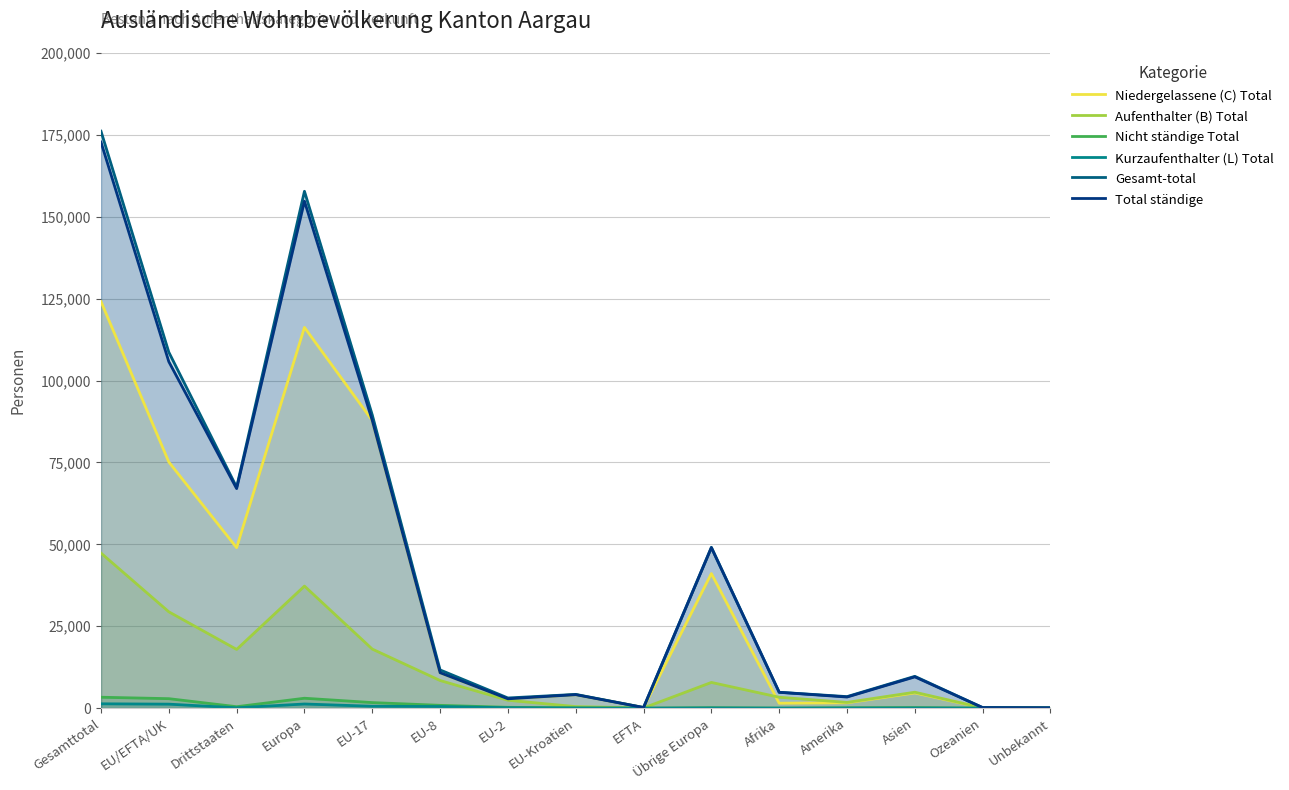

Reading right to left, list all the values displayed in this chart.

Niedergelassene (C) Total: Unbekannt=38	Ozeanien=84	Asien=4647	Amerika=1628	Afrika=1506	Übrige Europa=41085	EFTA=194	EU-Kroatien=4113	EU-2=2852	EU-8=10814	EU-17=87804	Europa=116231	Drittstaaten=48988	EU/EFTA/UK=75146	Gesamttotal=124134
Aufenthalter (B) Total: Unbekannt=55	Ozeanien=80	Asien=4863	Amerika=1751	Afrika=3328	Übrige Europa=7851	EFTA=59	EU-Kroatien=470	EU-2=2411	EU-8=8440	EU-17=18031	Europa=37262	Drittstaaten=17928	EU/EFTA/UK=29411	Gesamttotal=47339
Nicht ständige Total: Unbekannt=0	Ozeanien=3	Asien=166	Amerika=127	Afrika=13	Übrige Europa=130	EFTA=3	EU-Kroatien=86	EU-2=252	EU-8=855	EU-17=1697	Europa=3023	Drittstaaten=439	EU/EFTA/UK=2893	Gesamttotal=3332
Kurzaufenthalter (L) Total: Unbekannt=0	Ozeanien=1	Asien=37	Amerika=15	Afrika=3	Übrige Europa=47	EFTA=0	EU-Kroatien=37	EU-2=124	EU-8=489	EU-17=570	Europa=1267	Drittstaaten=103	EU/EFTA/UK=1220	Gesamttotal=1323
Gesamt-total: Unbekannt=93	Ozeanien=168	Asien=9713	Amerika=3521	Afrika=4850	Übrige Europa=49113	EFTA=197	EU-Kroatien=4199	EU-2=3104	EU-8=11669	EU-17=89501	Europa=157783	Drittstaaten=67458	EU/EFTA/UK=108670	Gesamttotal=176128
Total ständige: Unbekannt=93	Ozeanien=165	Asien=9547	Amerika=3394	Afrika=4837	Übrige Europa=48983	EFTA=194	EU-Kroatien=4113	EU-2=2852	EU-8=10814	EU-17=87804	Europa=154760	Drittstaaten=67019	EU/EFTA/UK=105777	Gesamttotal=172796